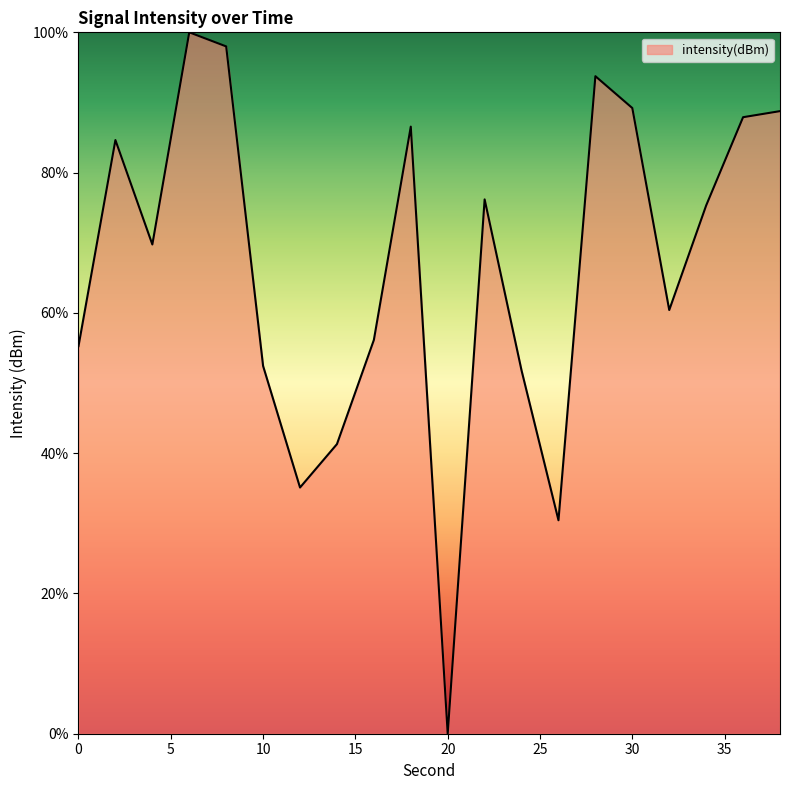

Reading left to right, what are all the values shown in this chart?

55.3	84.6	69.8	100.0	98.0	52.4	35.1	41.3	56.1	86.6	0.0	76.2	51.8	30.4	93.7	89.2	60.4	75.3	87.9	88.8